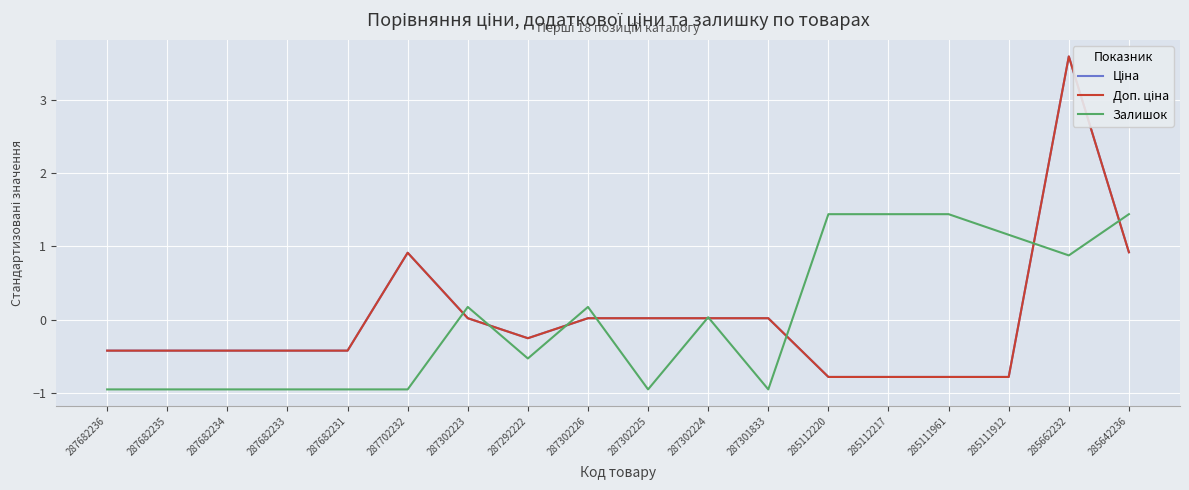

How many series are shown in this chart?

3